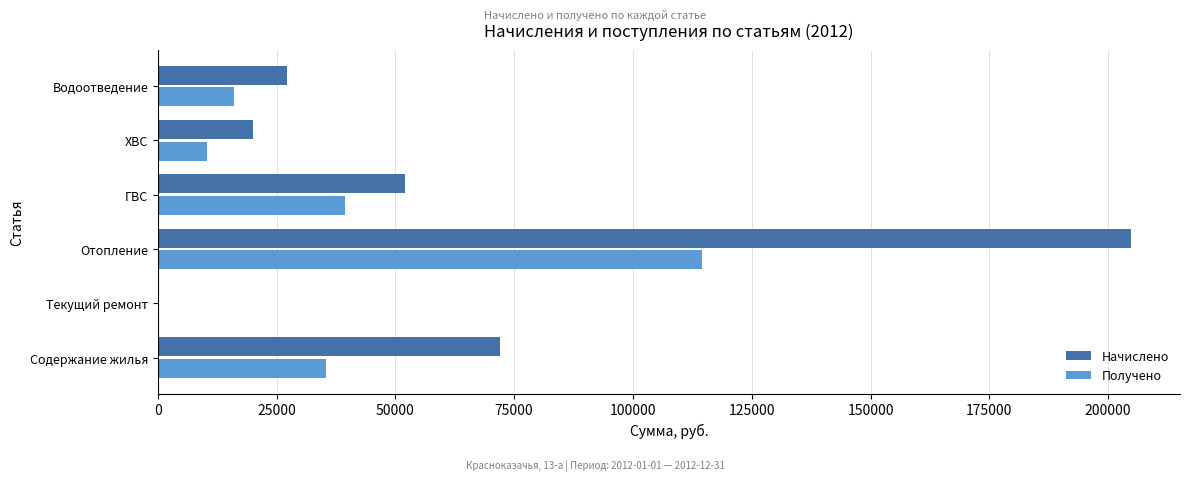

Which series has the largest total across all categories?

Начислено